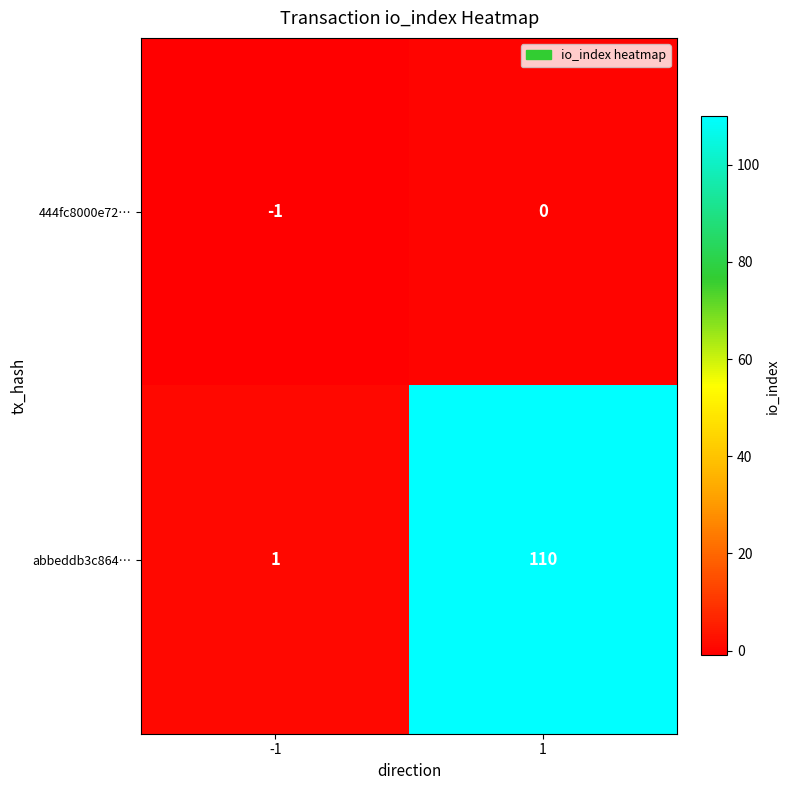

Is the value of 444fc8000e72… at -1 greater than the value of abbeddb3c864… at -1?

No